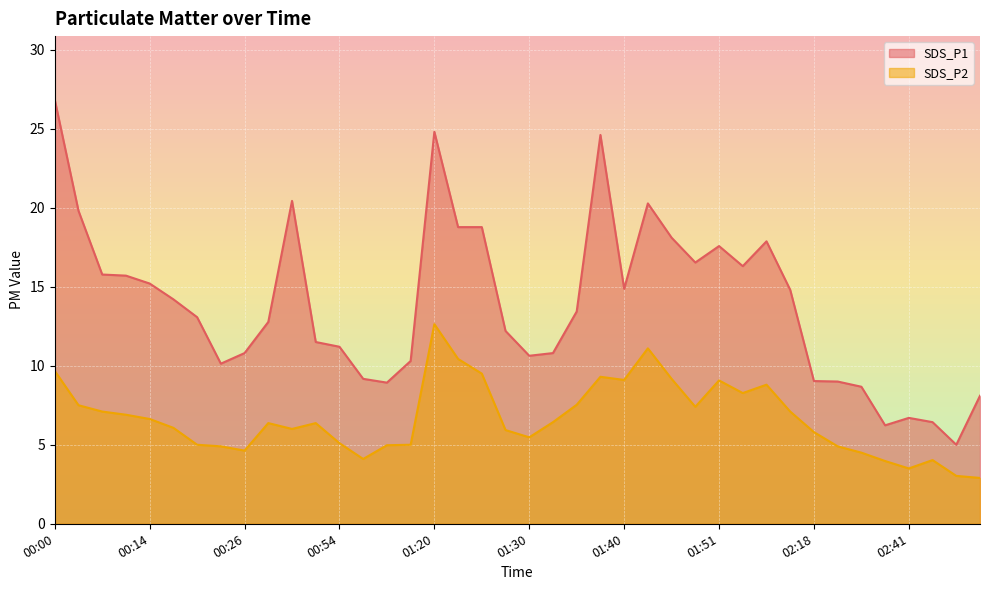

What is the difference between the SDS_P2 values at 01:48 and 00:51?

1.0